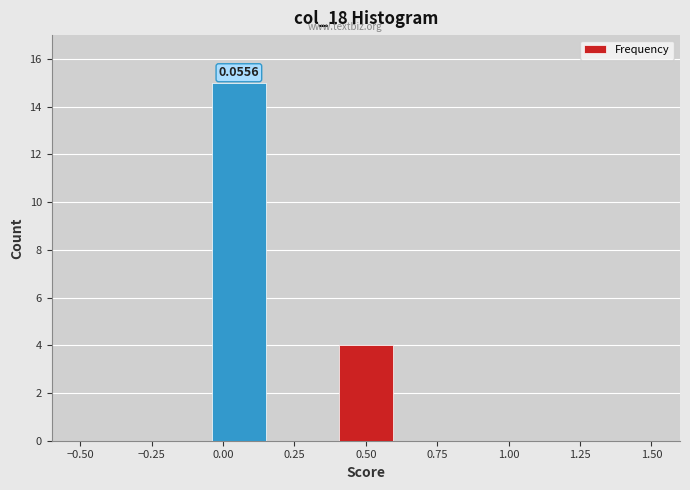

Over which range of the x-axis is the bar tallest?

-0.05 to 0.15